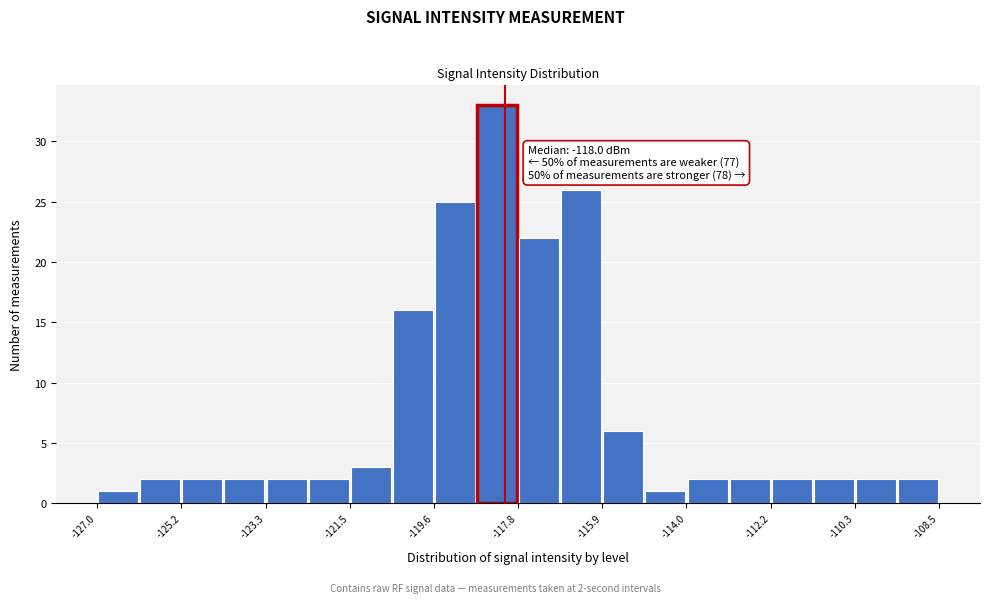

Over which range of the x-axis is the bar tallest?

-118.6 to -117.8